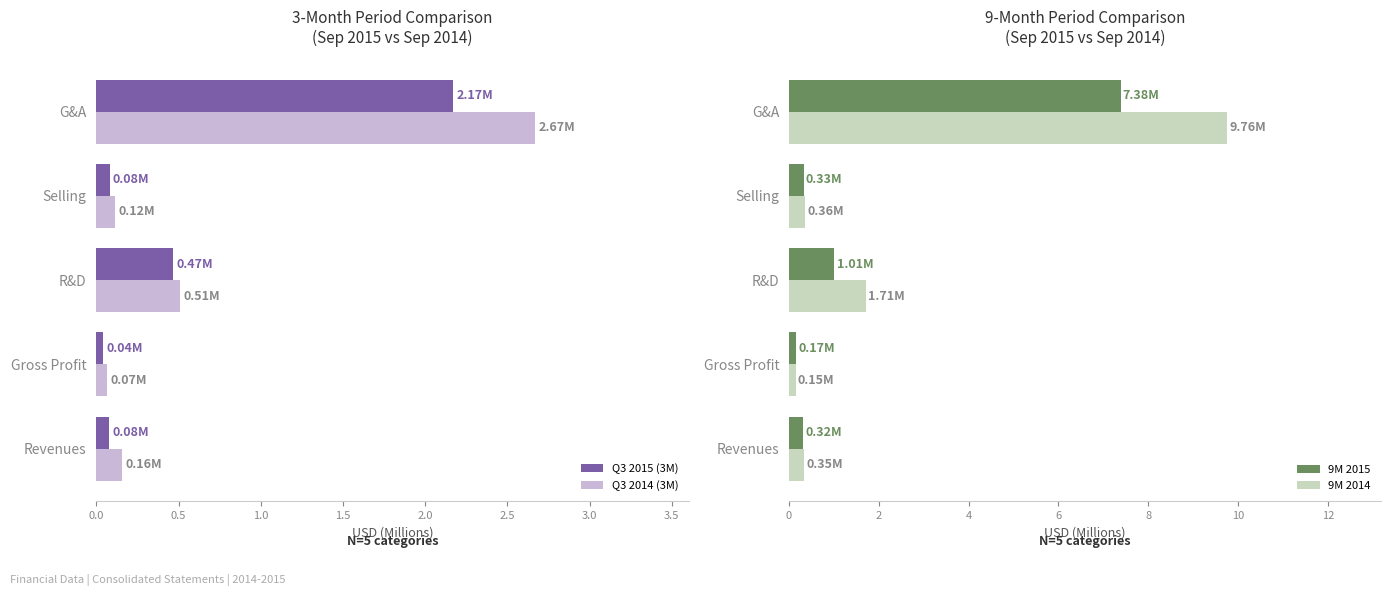

Reading left to right, transcribe all the data shown in this chart.

Q3 2015 (3M): 0.1	0.0	0.5	0.1	2.2
Q3 2014 (3M): 0.2	0.1	0.5	0.1	2.7
9M 2015: 0.3	0.2	1.0	0.3	7.4
9M 2014: 0.3	0.1	1.7	0.4	9.8